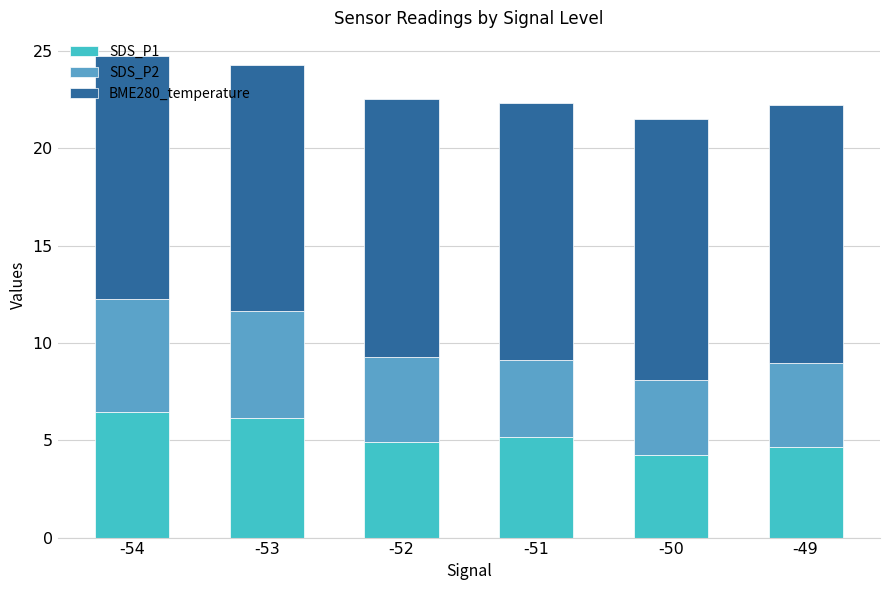

True or false: SDS_P1 has a value of 5.2 at -51.

True